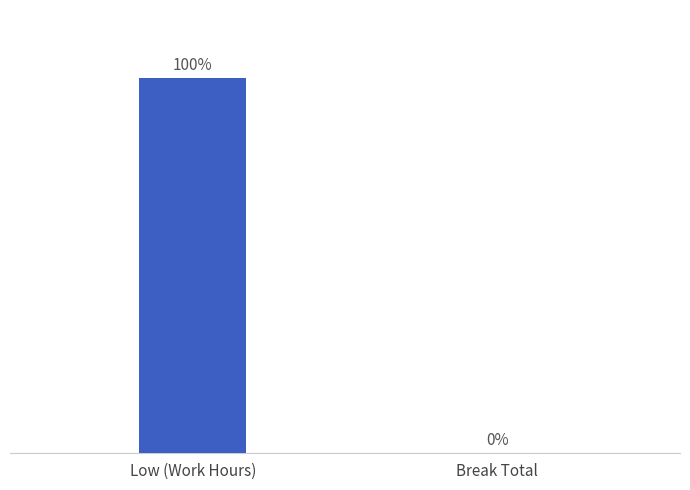

List the labels in order of value, largest first.

Low (Work Hours), Break Total